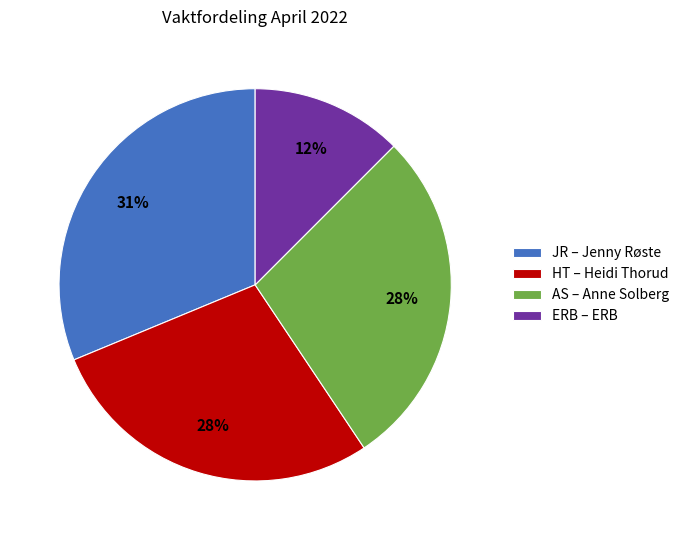

Does HT account for over 50% of the chart?

No